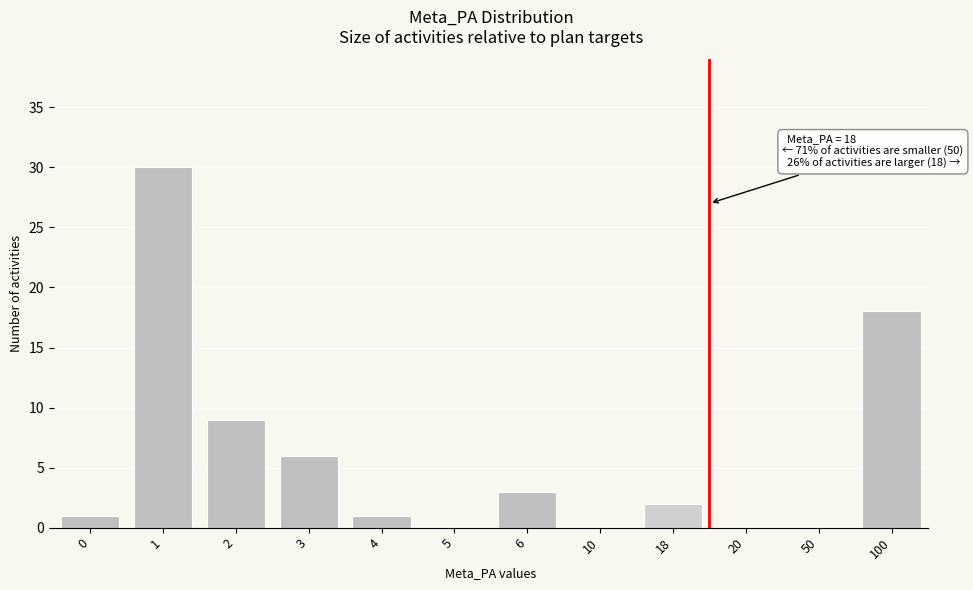

Reading left to right, list all the values displayed in this chart.

0=1	1=30	2=9	3=6	4=1	5=0	6=3	10=0	18=2	20=0	50=0	100=18